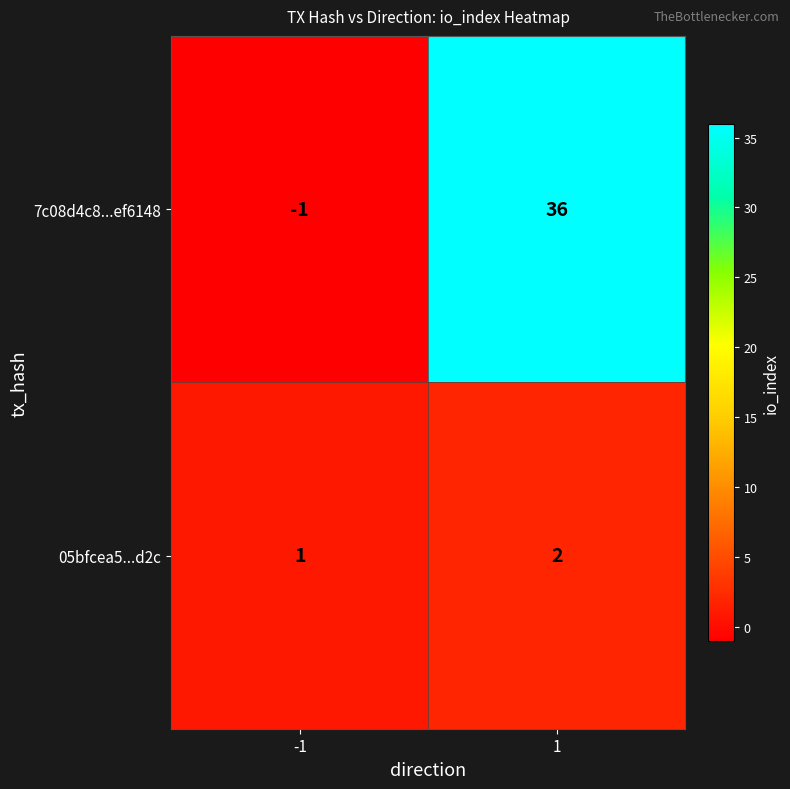

How many data points does each series have?

2